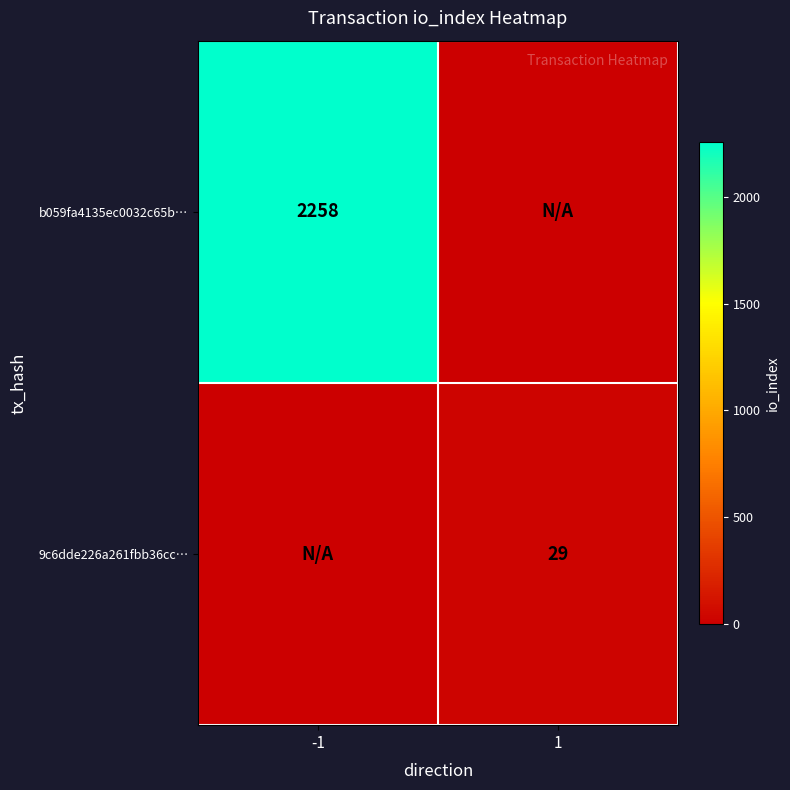

Is the value of b059fa4135ec0032c65b… at -1 greater than the value of 9c6dde226a261fbb36cc… at 1?

Yes